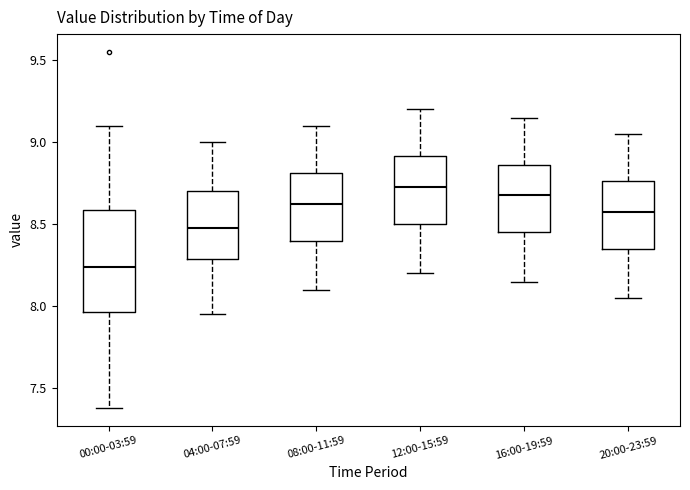

Where does the median line of the box for 04:00-07:59 sit on the y-axis? The values are not printed on the chart, so give them approximately, as read against the axis.

8.50